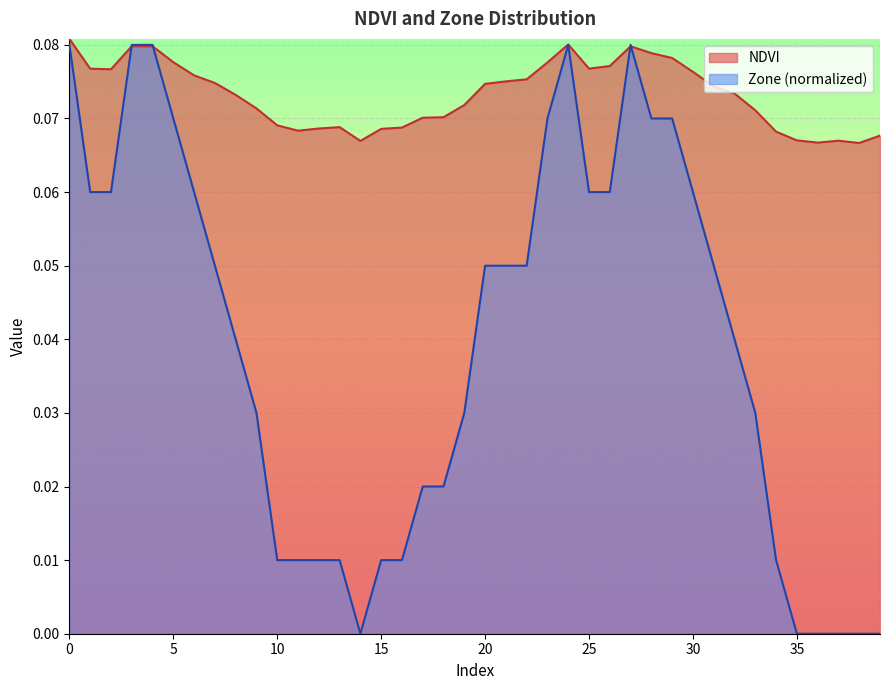

Reading left to right, transcribe all the data shown in this chart.

NDVI: 0.1	0.1	0.1	0.1	0.1	0.1	0.1	0.1	0.1	0.1	0.1	0.1	0.1	0.1	0.1	0.1	0.1	0.1	0.1	0.1	0.1	0.1	0.1	0.1	0.1	0.1	0.1	0.1	0.1	0.1	0.1	0.1	0.1	0.1	0.1	0.1	0.1	0.1	0.1	0.1
Zone: 0.1	0.1	0.1	0.1	0.1	0.1	0.1	0.1	0.0	0.0	0.0	0.0	0.0	0.0	0.0	0.0	0.0	0.0	0.0	0.0	0.1	0.1	0.1	0.1	0.1	0.1	0.1	0.1	0.1	0.1	0.1	0.1	0.0	0.0	0.0	0.0	0.0	0.0	0.0	0.0